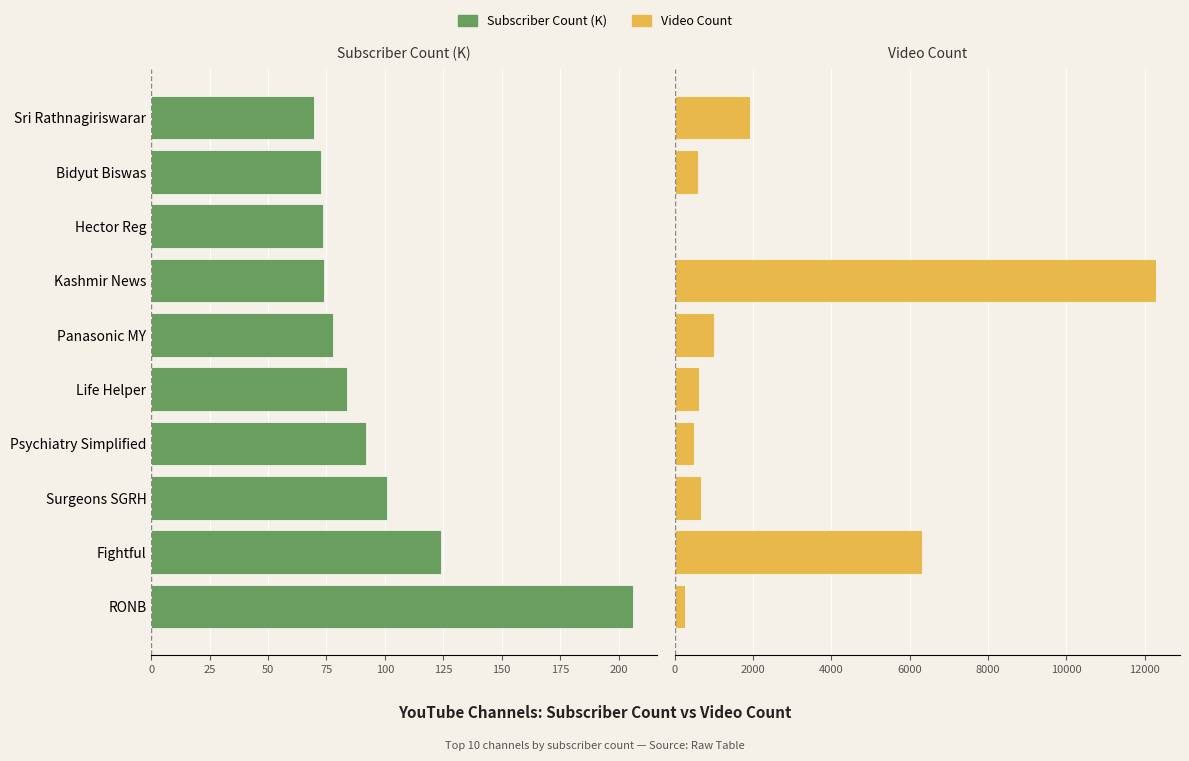

How many values in the Video Count series exceed 665?

4